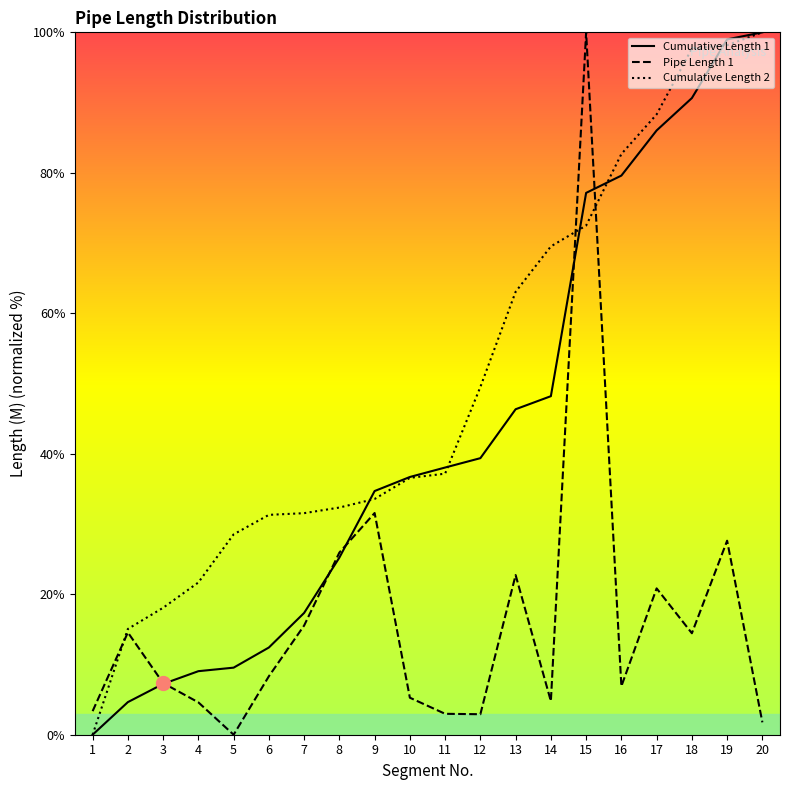

What are all the series names shown in the legend?

Cumulative Length 1, Pipe Length 1, Cumulative Length 2